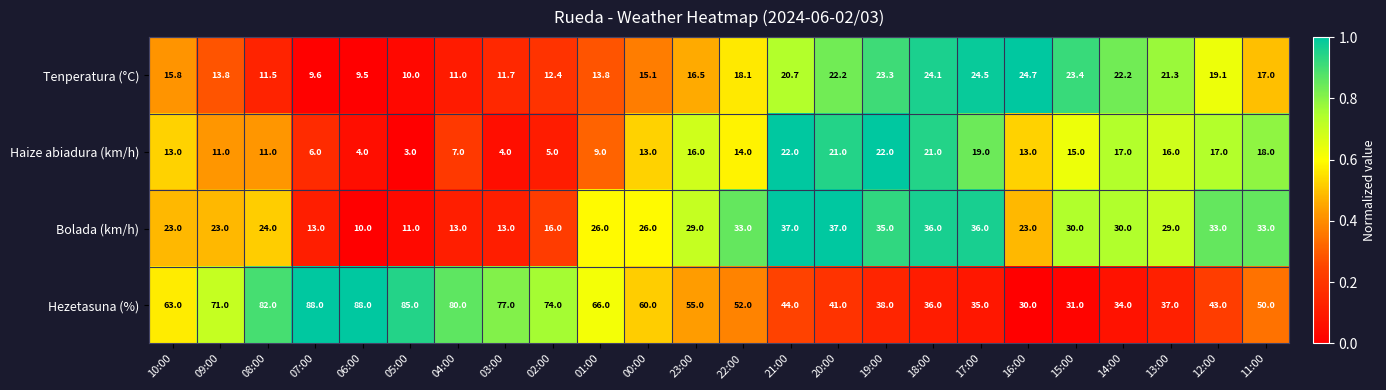

At which category is the sum across all series the highest?

08:00